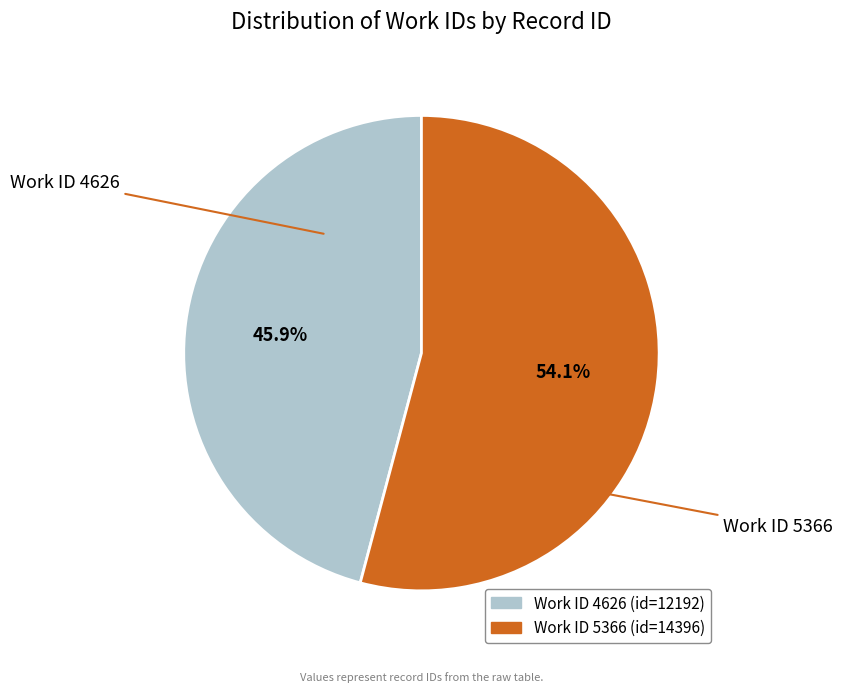

To the nearest percent, what is the average slice percentage?

50%